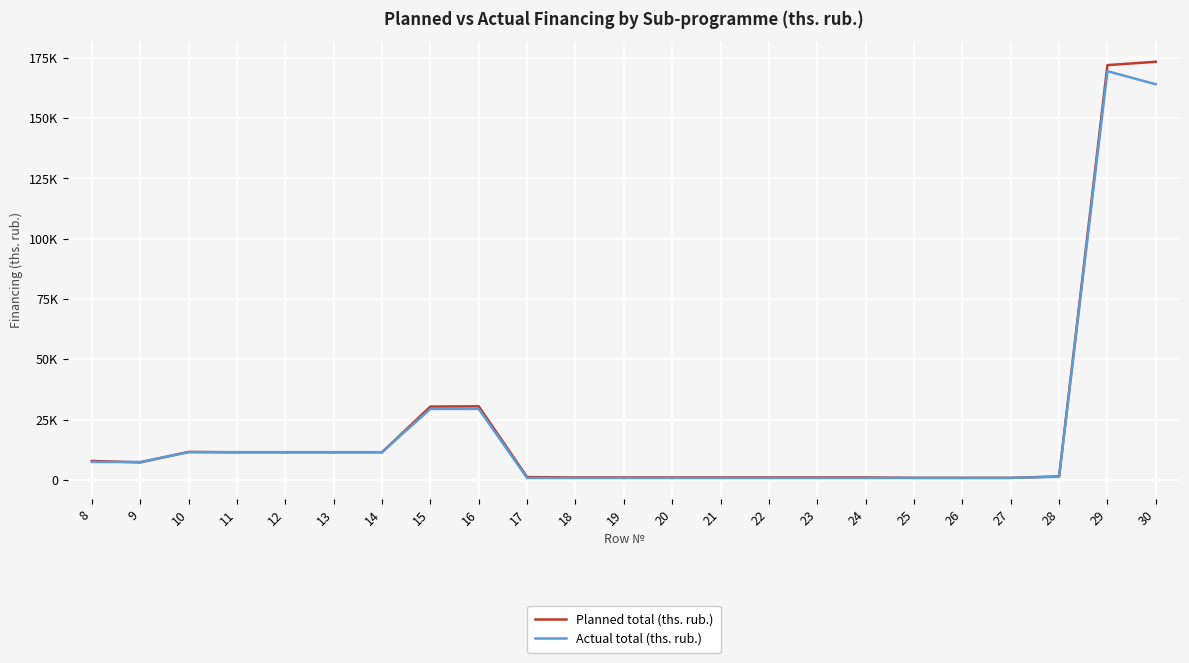

At how many categories does at least one series exceed 10583?

9